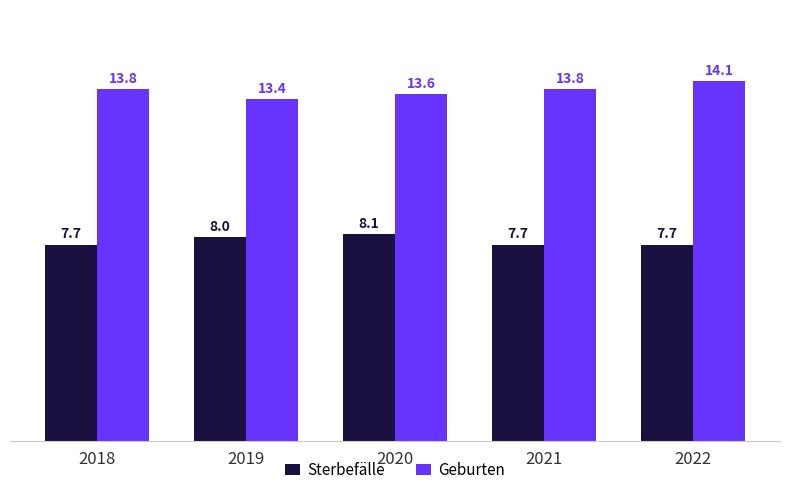

Rank the series by their maximum value, from highest to lowest.

Geburten, Sterbefälle